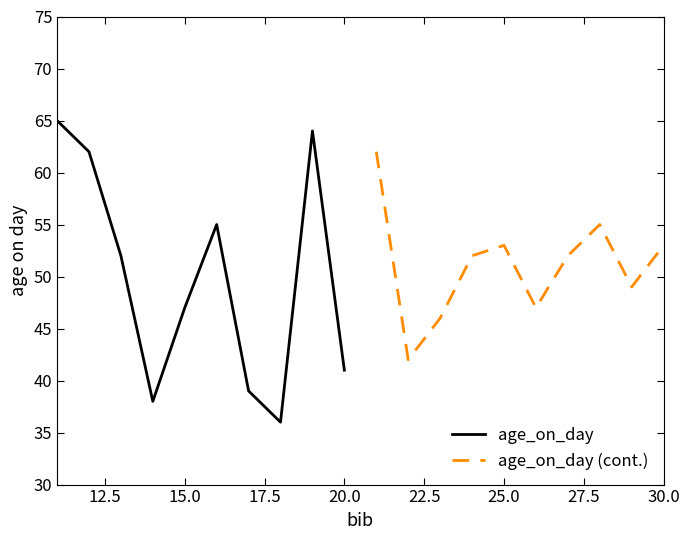

What is the lowest value of the age_on_day series?

36